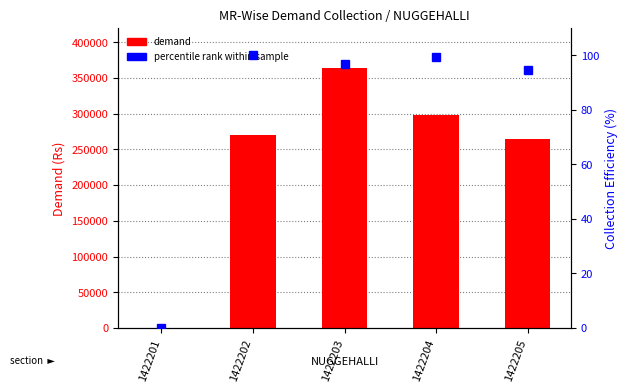

What is the value of the demand bar at the 2nd from the left?

270531.0